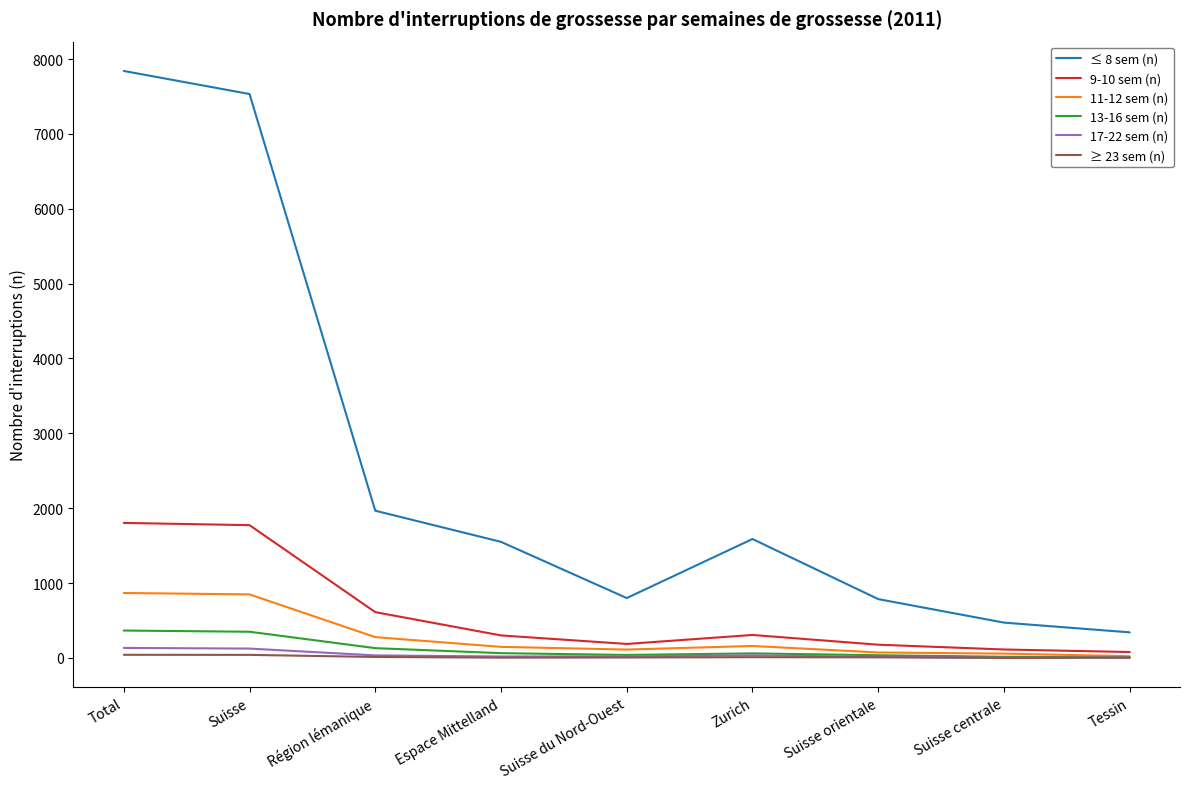

The value of 9-10 sem (n) at Région lémanique is 611. True or false?

True